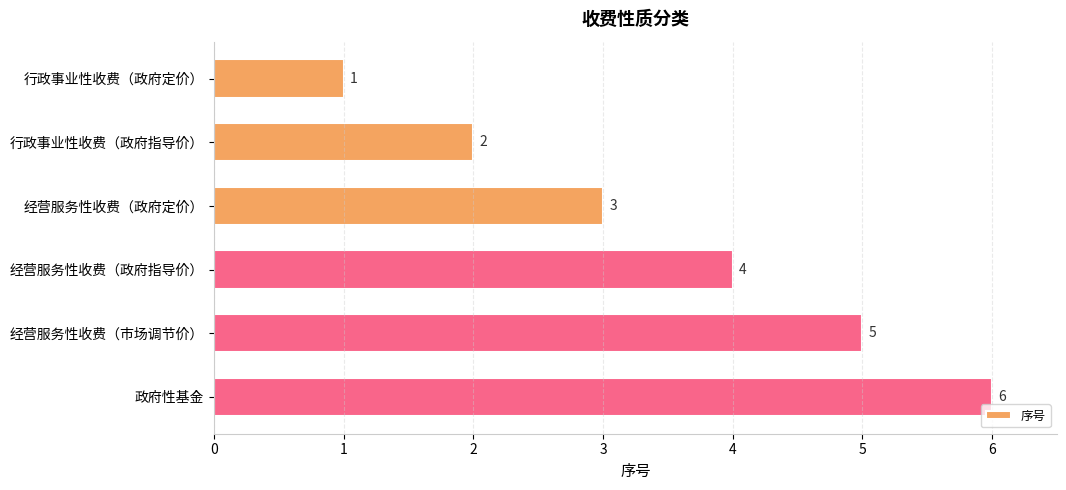

What is the average value?

4